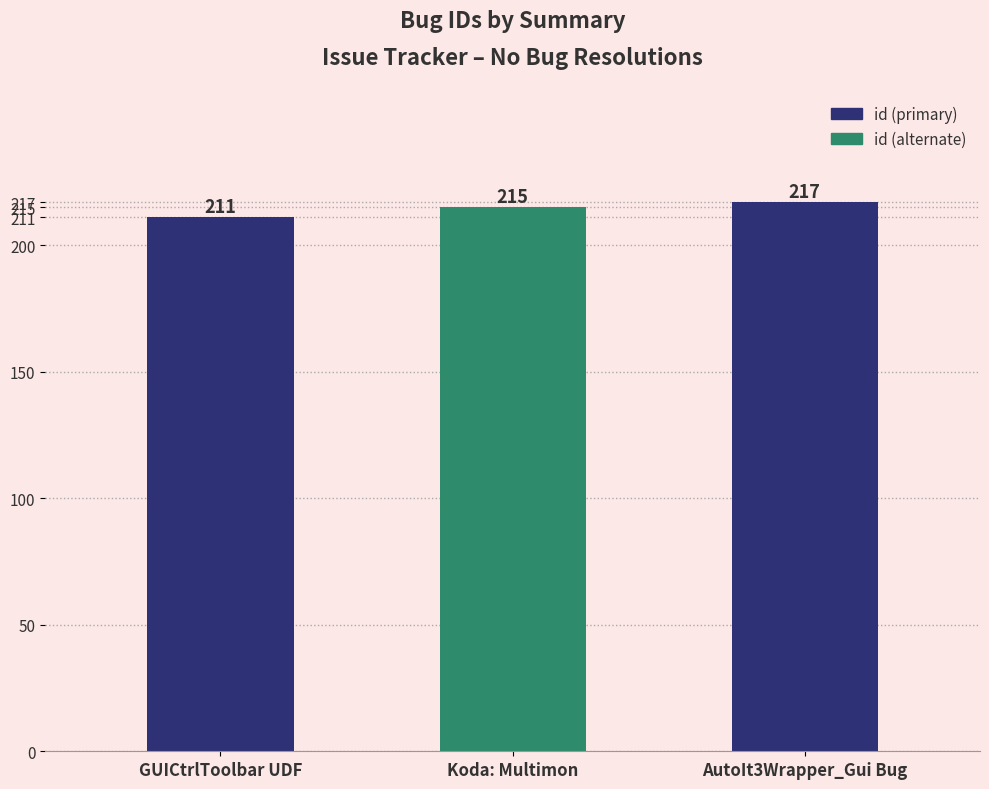

What is the minimum value shown in the chart?

211